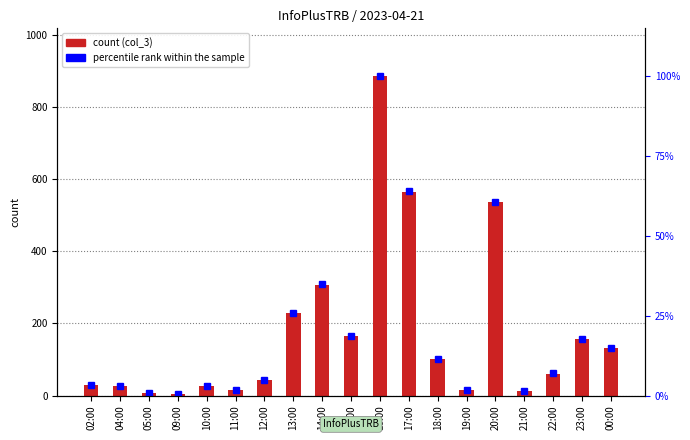

Is it true that percentile rank within the sample equals 1.4 at 21:00?

True